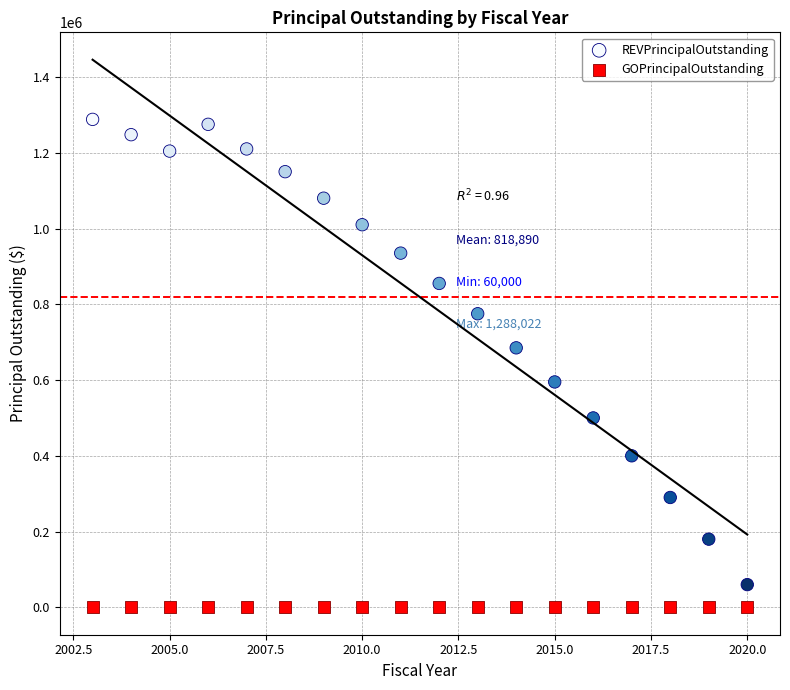

What are all the series names shown in the legend?

REVPrincipalOutstanding, GOPrincipalOutstanding